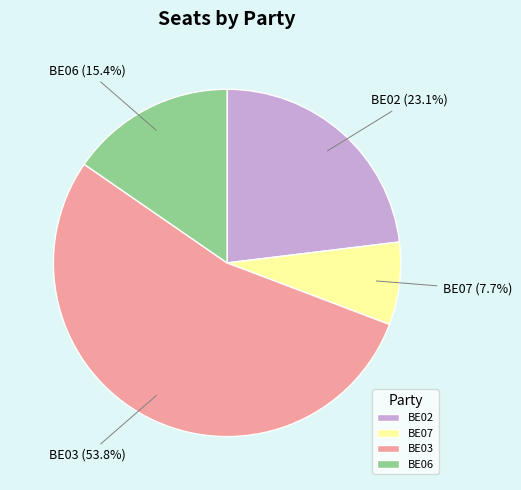

True or false: BE03 accounts for 61% of the total.

False